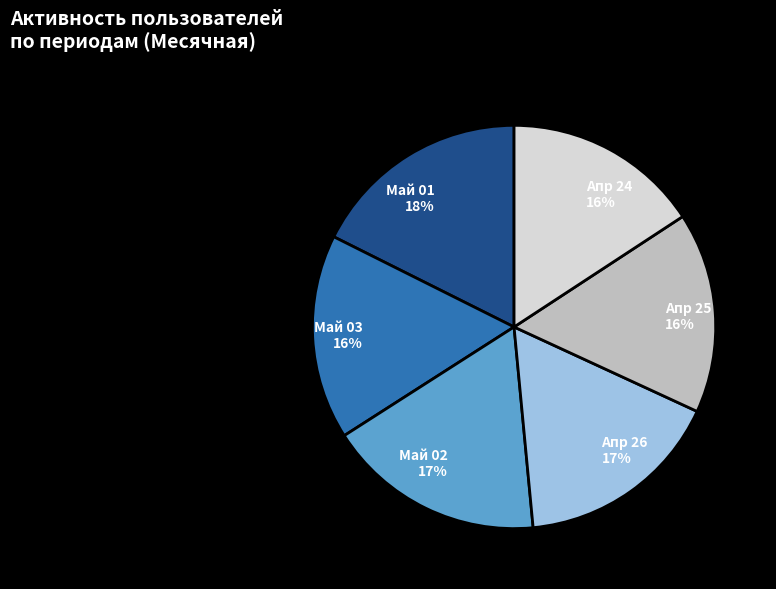

To the nearest percent, what is the combined percentage of Май 02 17% and Апр 24 16%?

33%